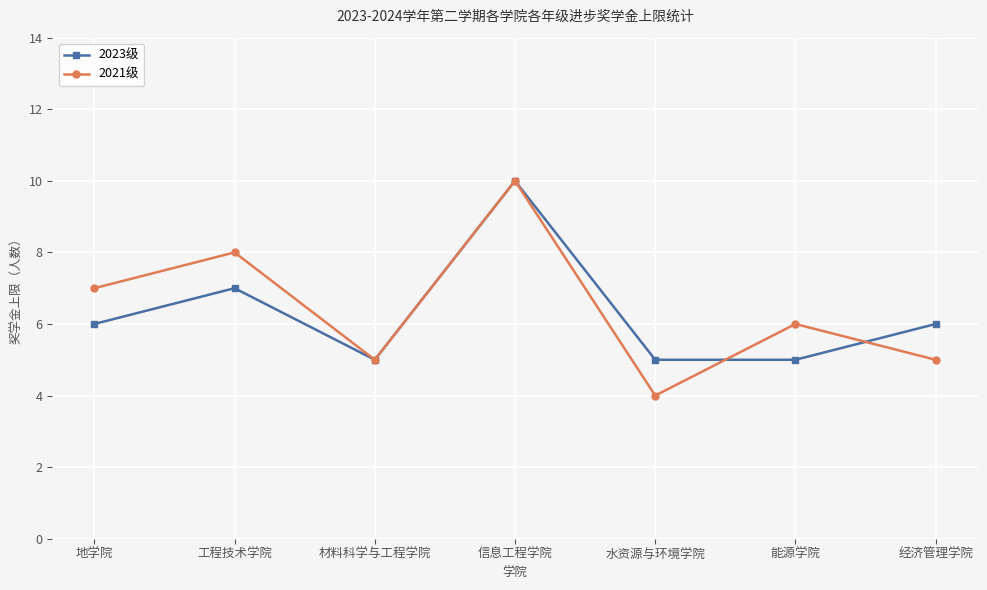

What is the total value across all series at 工程技术学院?

15